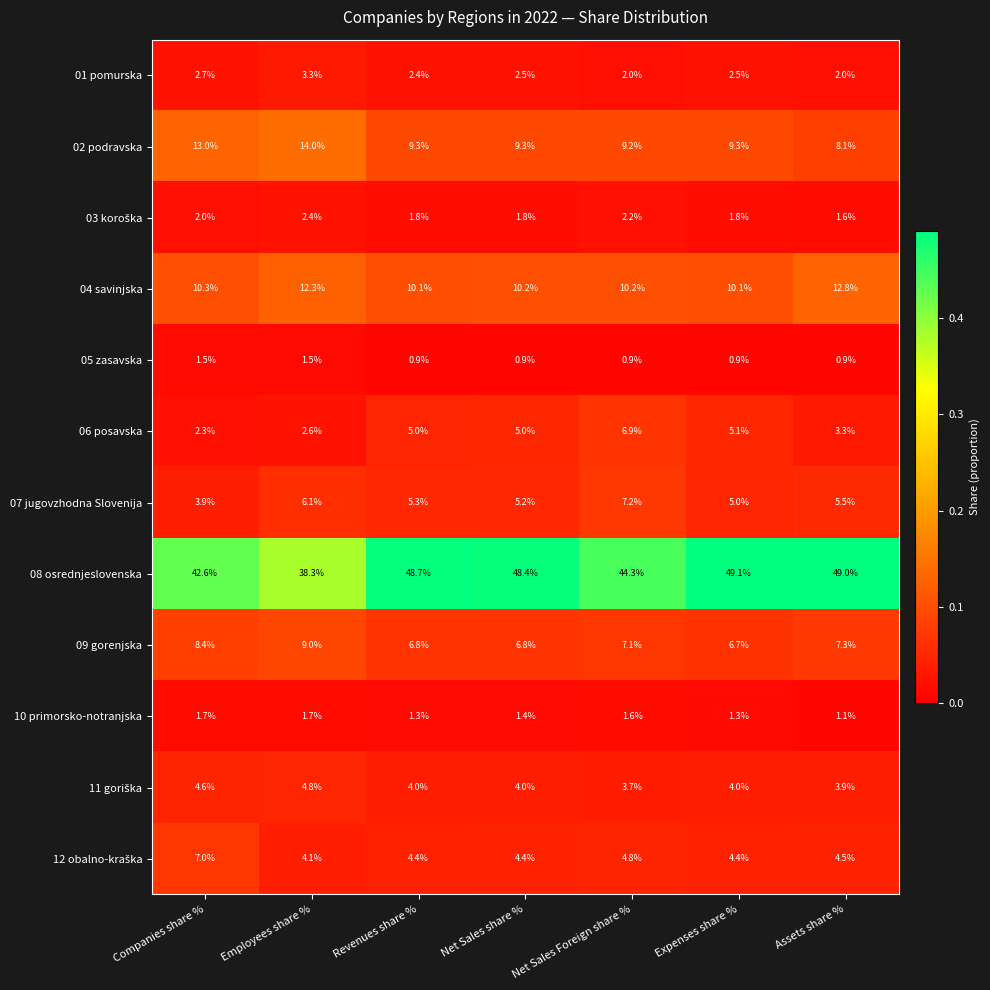

What value does the 06 posavska series have at Companies share %?

2.3